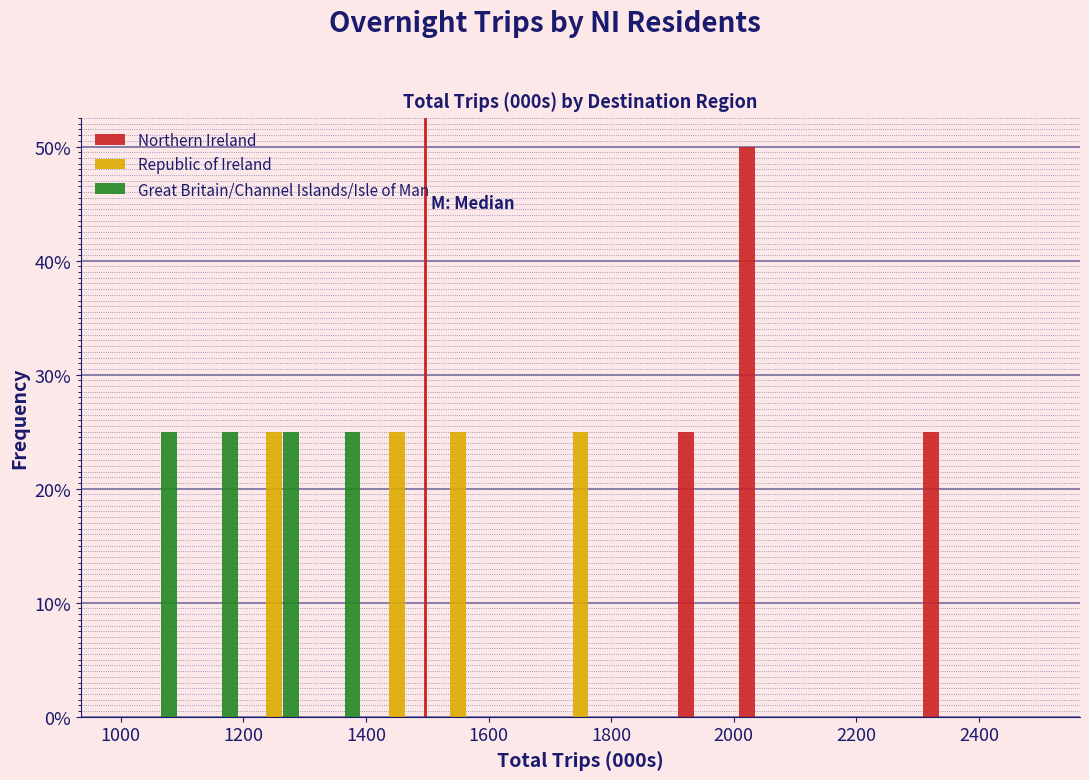

Reading left to right, transcribe this chart: for each range on the x-axis, give the height of each series' bar. The values are not printed on the chart, so give them approximately, as read against the axis.

1000 to 1100: Northern Ireland=0	Republic of Ireland=0	Great Britain/Channel Islands/Isle of Man=25
1100 to 1200: Northern Ireland=0	Republic of Ireland=0	Great Britain/Channel Islands/Isle of Man=25
1200 to 1300: Northern Ireland=0	Republic of Ireland=25	Great Britain/Channel Islands/Isle of Man=25
1300 to 1400: Northern Ireland=0	Republic of Ireland=0	Great Britain/Channel Islands/Isle of Man=25
1400 to 1500: Northern Ireland=0	Republic of Ireland=25	Great Britain/Channel Islands/Isle of Man=0
1500 to 1600: Northern Ireland=0	Republic of Ireland=25	Great Britain/Channel Islands/Isle of Man=0
1600 to 1700: Northern Ireland=0	Republic of Ireland=0	Great Britain/Channel Islands/Isle of Man=0
1700 to 1800: Northern Ireland=0	Republic of Ireland=25	Great Britain/Channel Islands/Isle of Man=0
1800 to 1900: Northern Ireland=0	Republic of Ireland=0	Great Britain/Channel Islands/Isle of Man=0
1900 to 2000: Northern Ireland=25	Republic of Ireland=0	Great Britain/Channel Islands/Isle of Man=0
2000 to 2100: Northern Ireland=50	Republic of Ireland=0	Great Britain/Channel Islands/Isle of Man=0
2100 to 2200: Northern Ireland=0	Republic of Ireland=0	Great Britain/Channel Islands/Isle of Man=0
2200 to 2300: Northern Ireland=0	Republic of Ireland=0	Great Britain/Channel Islands/Isle of Man=0
2300 to 2400: Northern Ireland=25	Republic of Ireland=0	Great Britain/Channel Islands/Isle of Man=0
2400 to 2500: Northern Ireland=0	Republic of Ireland=0	Great Britain/Channel Islands/Isle of Man=0